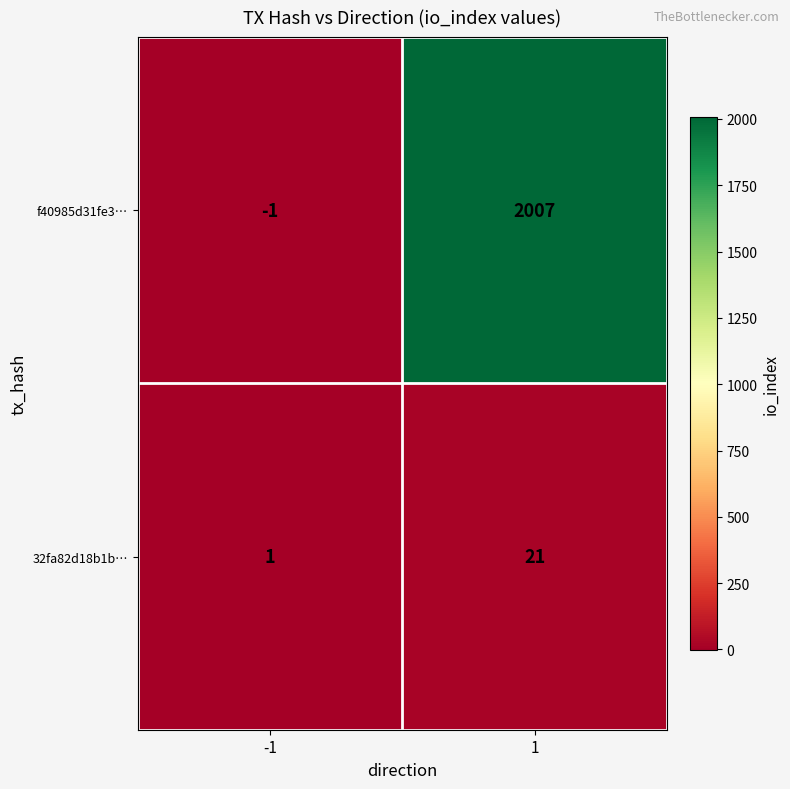

What is the maximum value shown in the chart?

2007